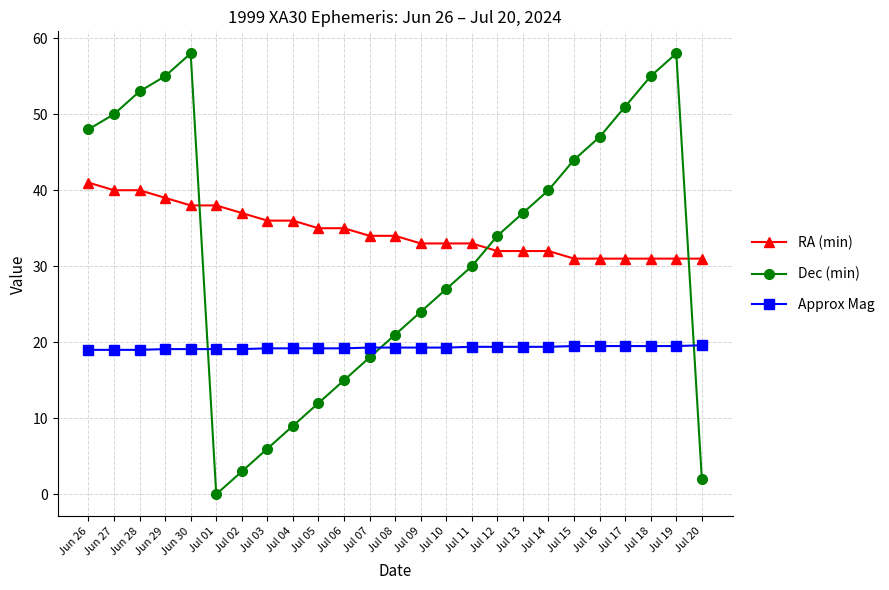

List the series in order of their overall mean, highest first.

RA (min), Dec (min), Approx Mag